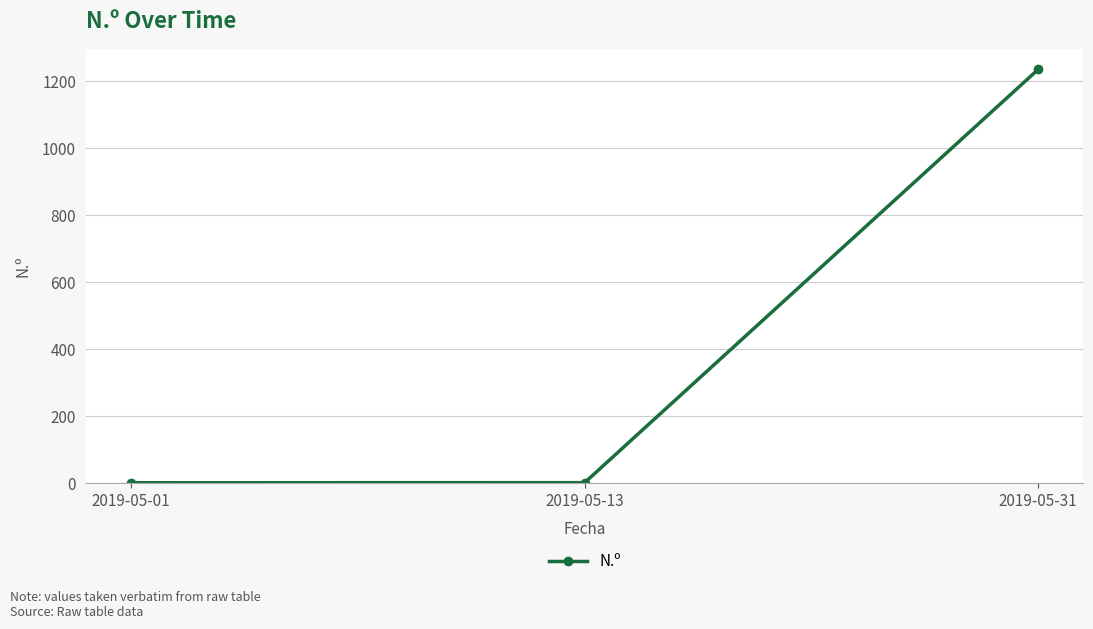

The value at 2019-05-31 is 719.2. True or false?

False